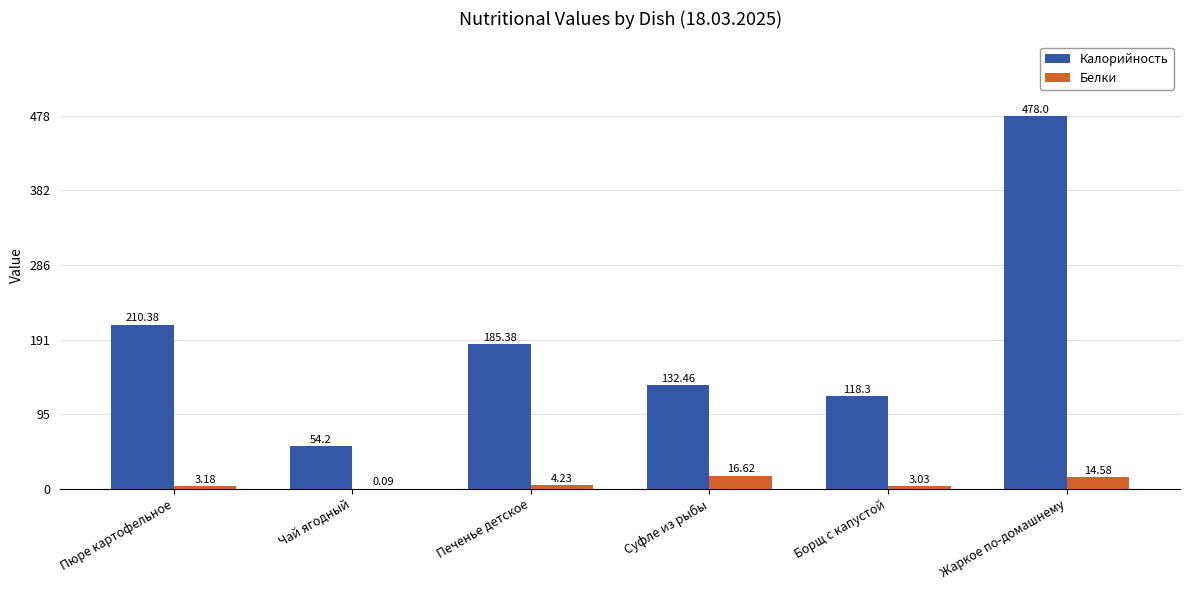

What is the sum of all Белки values?

41.7